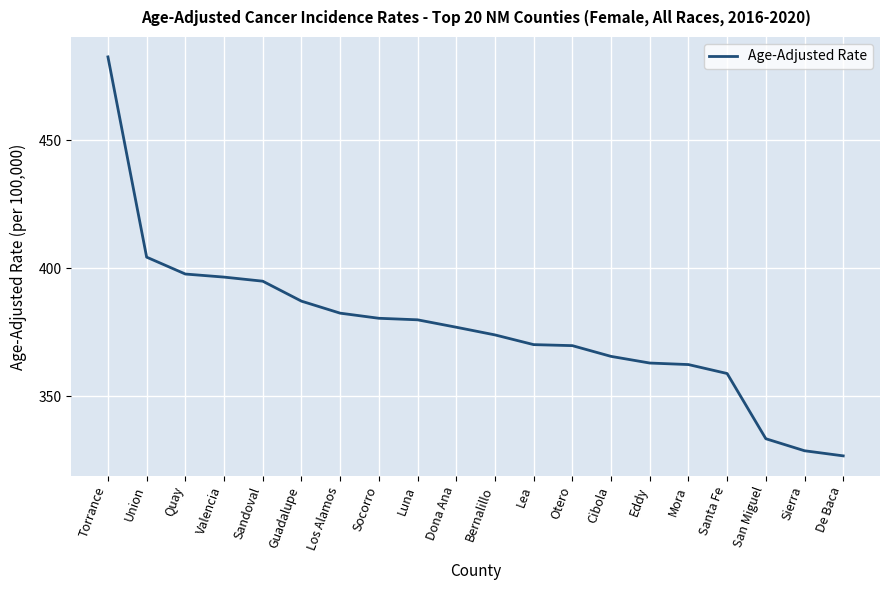

How many lines are shown in the chart?

1